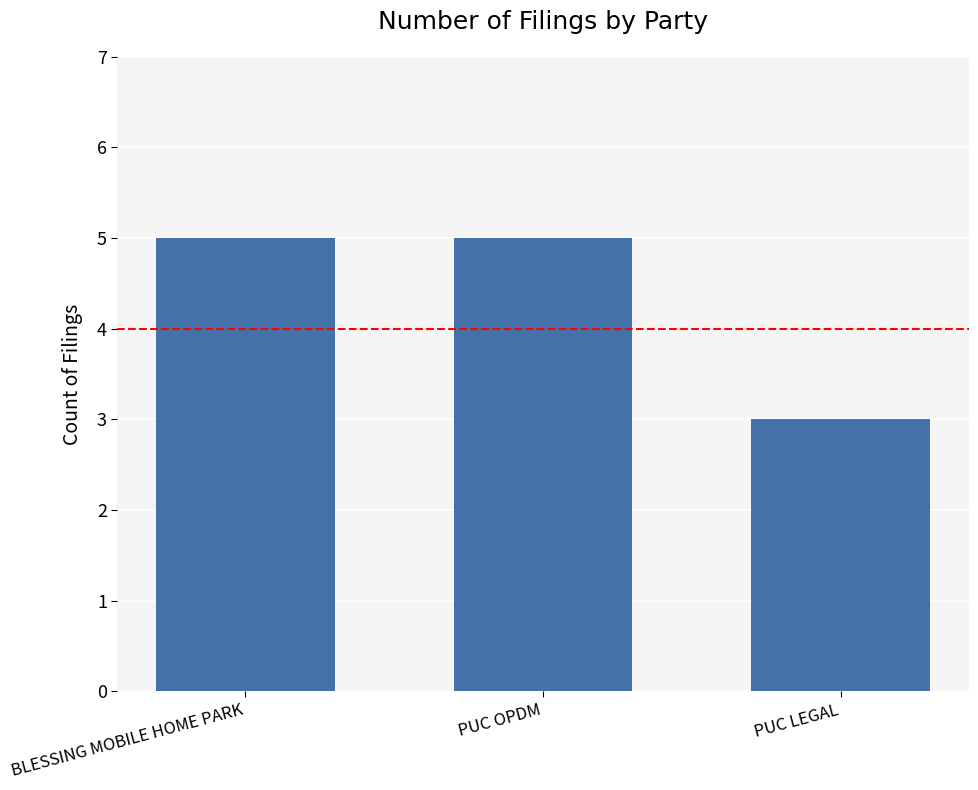

What is the change in value from PUC OPDM to PUC LEGAL?

-2